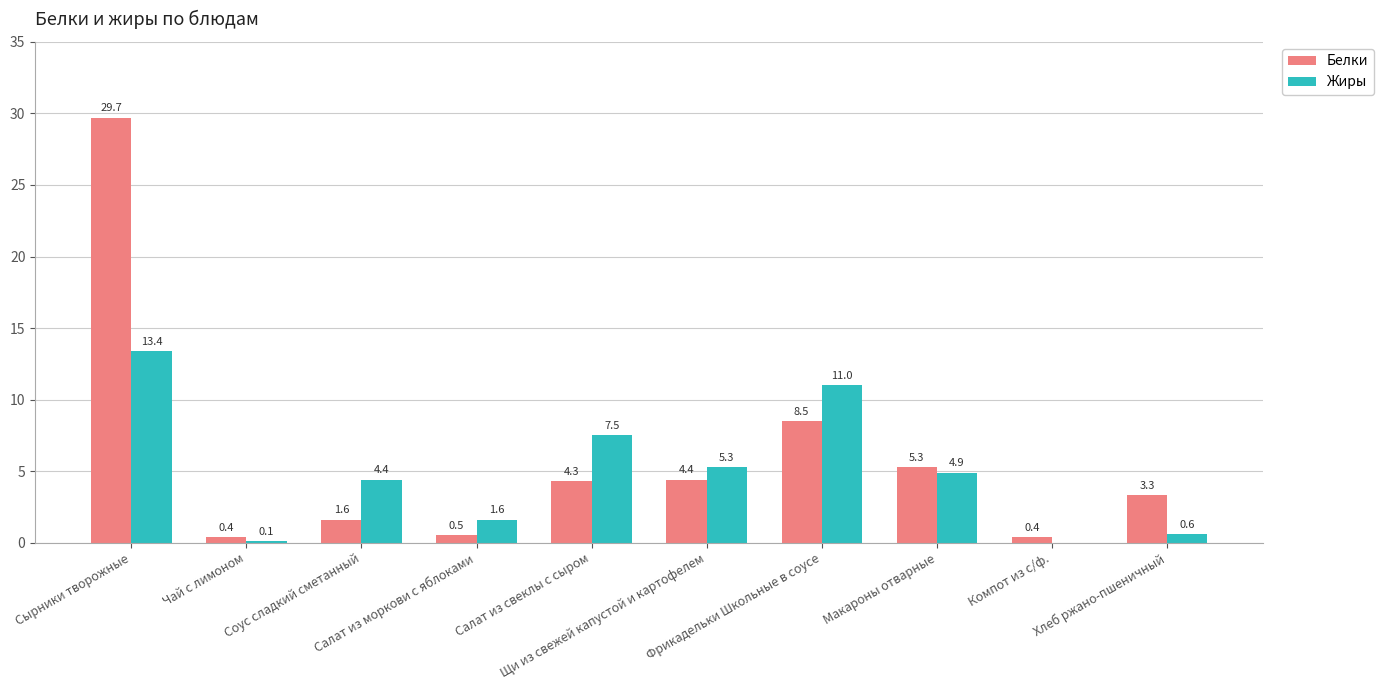

Where does the Жиры series first go above 4?

Сырники творожные